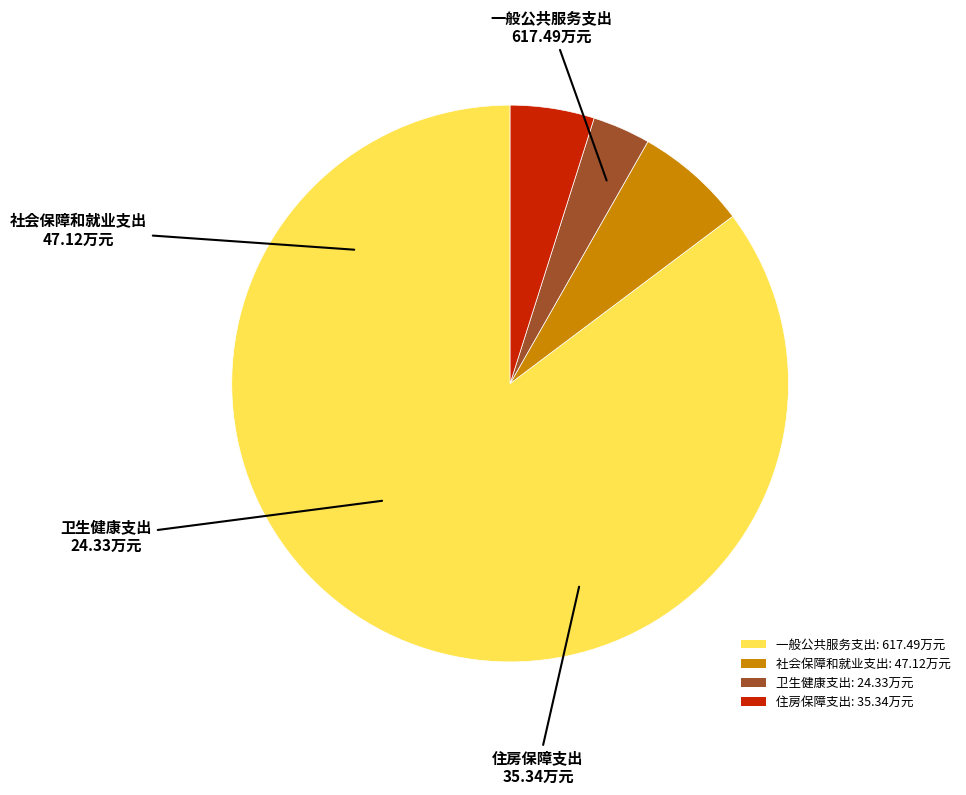

Combined, do 住房保障支出 and 社会保障和就业支出 account for over 50%?

No